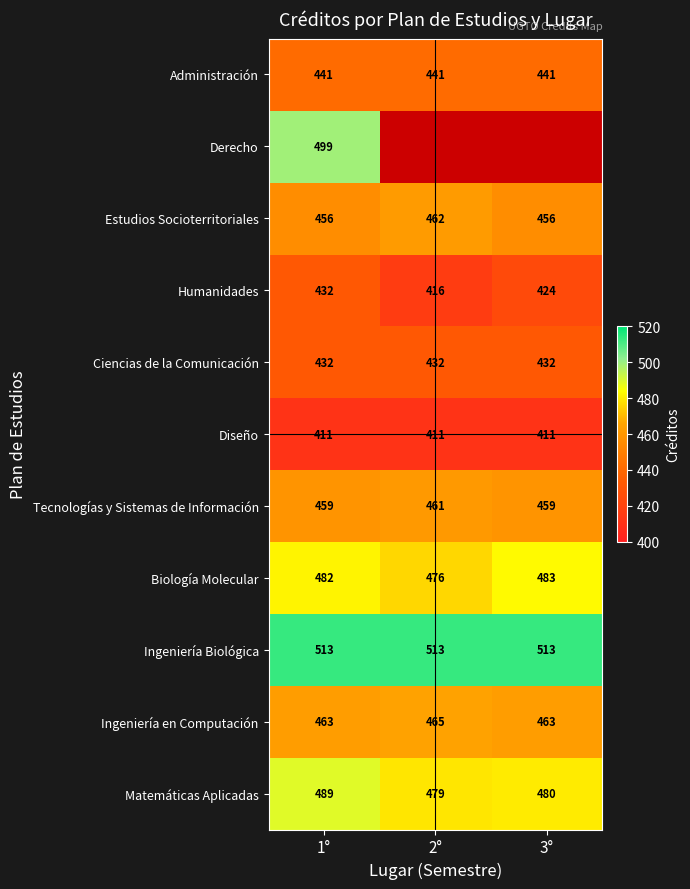

Where is Matemáticas Aplicadas nearest to the value 484?

3°